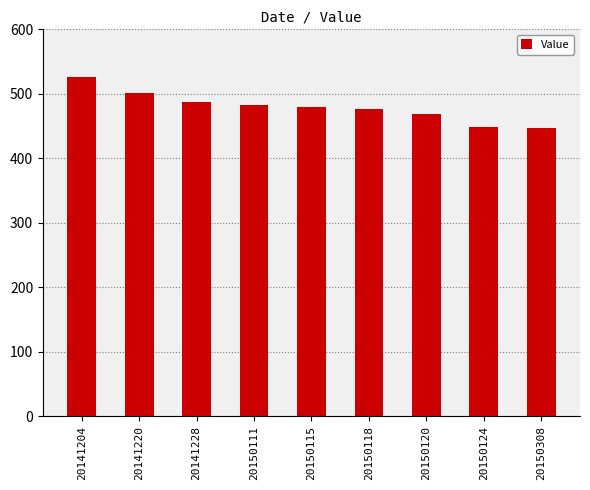

What is the greatest value displayed?

526